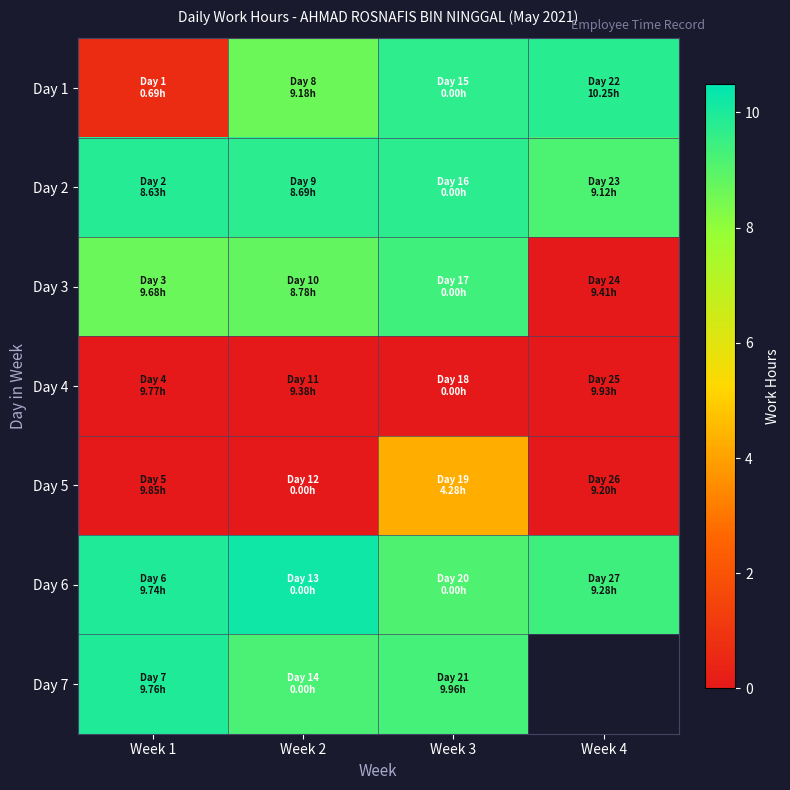

The Day 6 series shows 13.4 at Week 2. True or false?

False